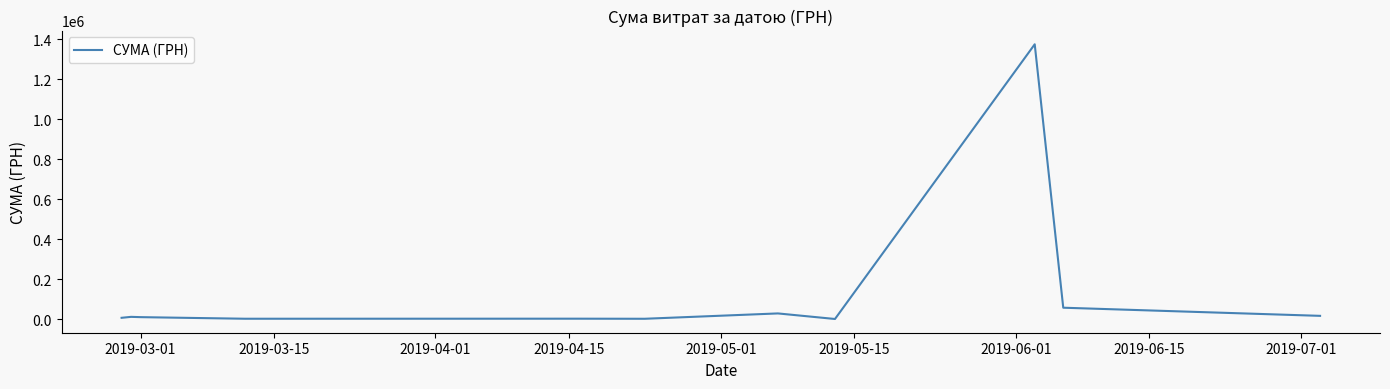

What is the difference between the maximum and minimum values?

1375341.6